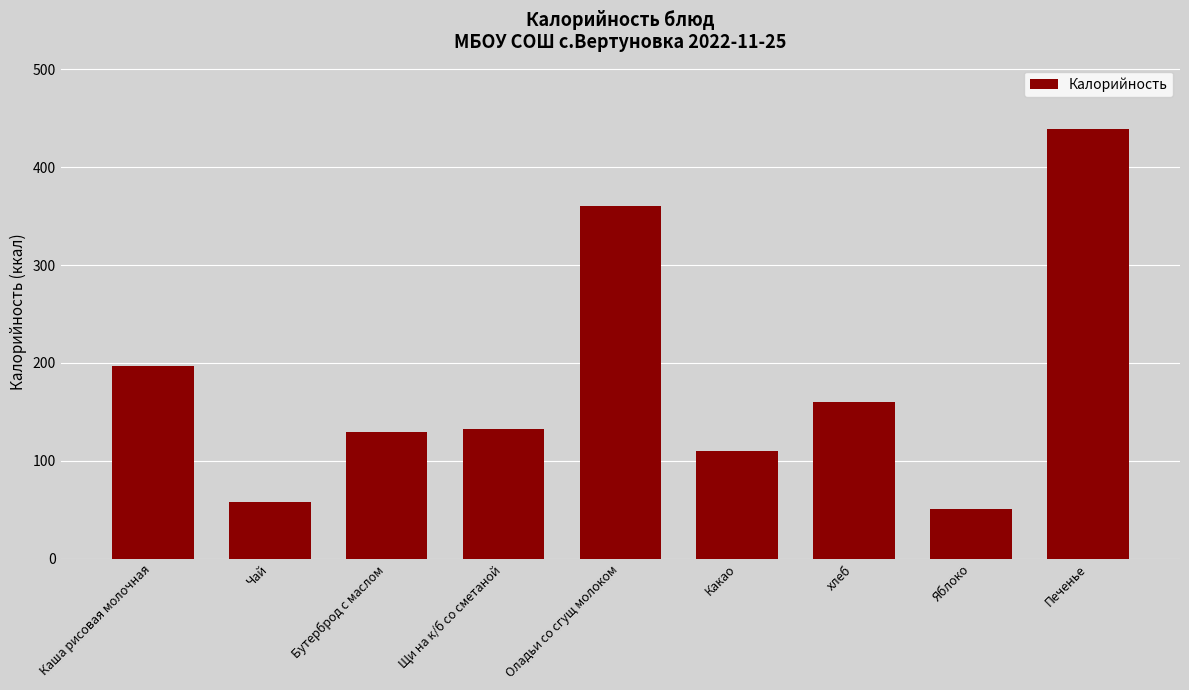

How many values are below 132?

4